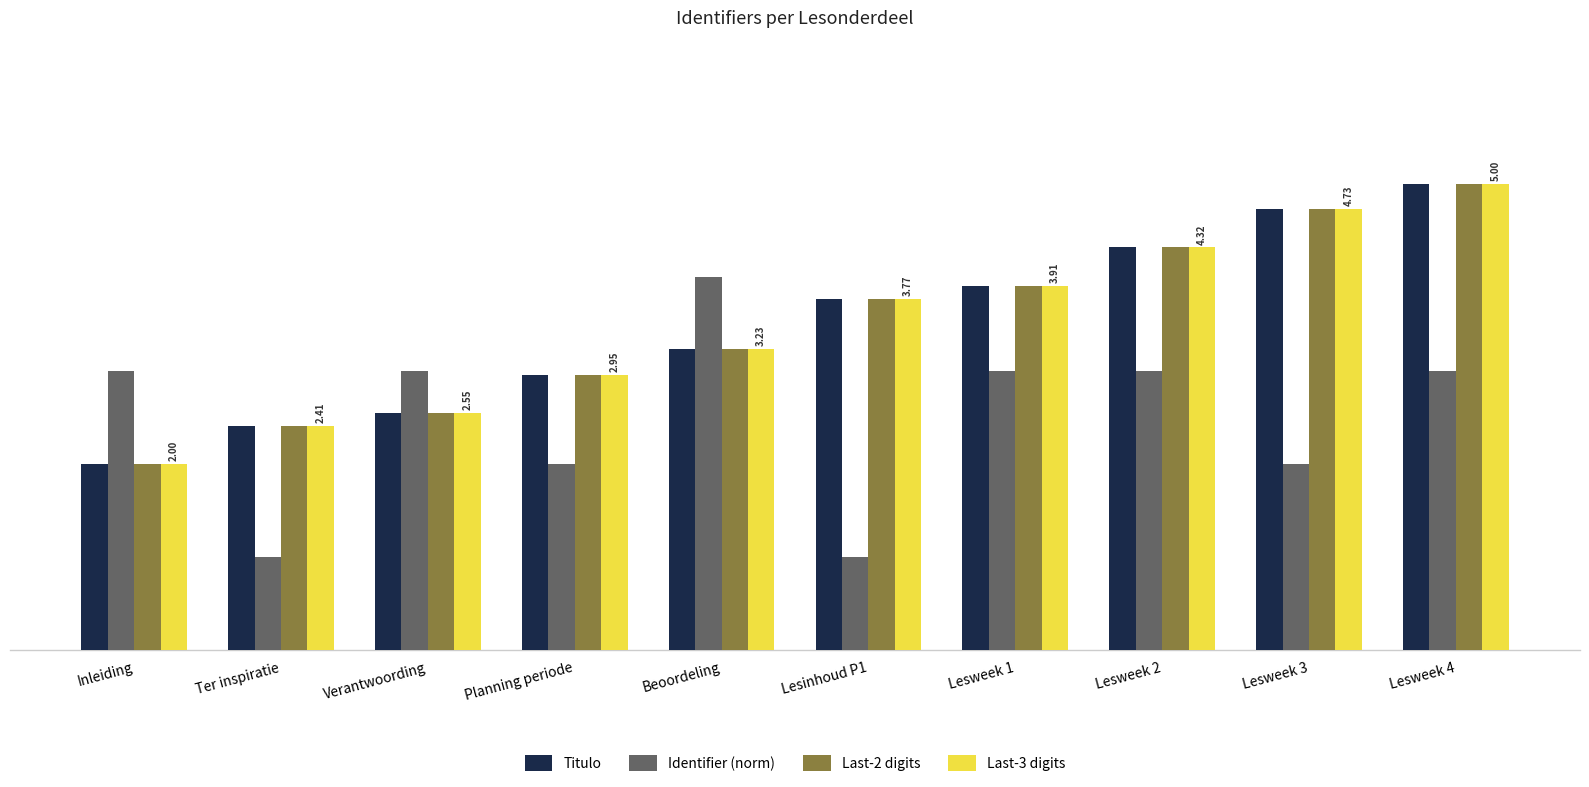

At which label is Titulo closest to 3?

Planning periode